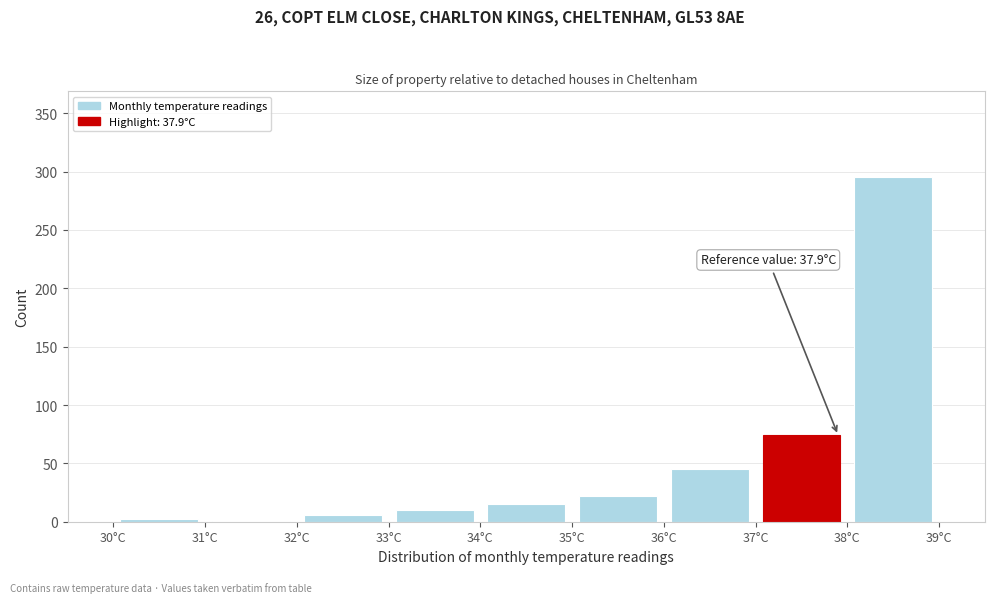

Which range on the x-axis has the tallest bar?

38 to 39